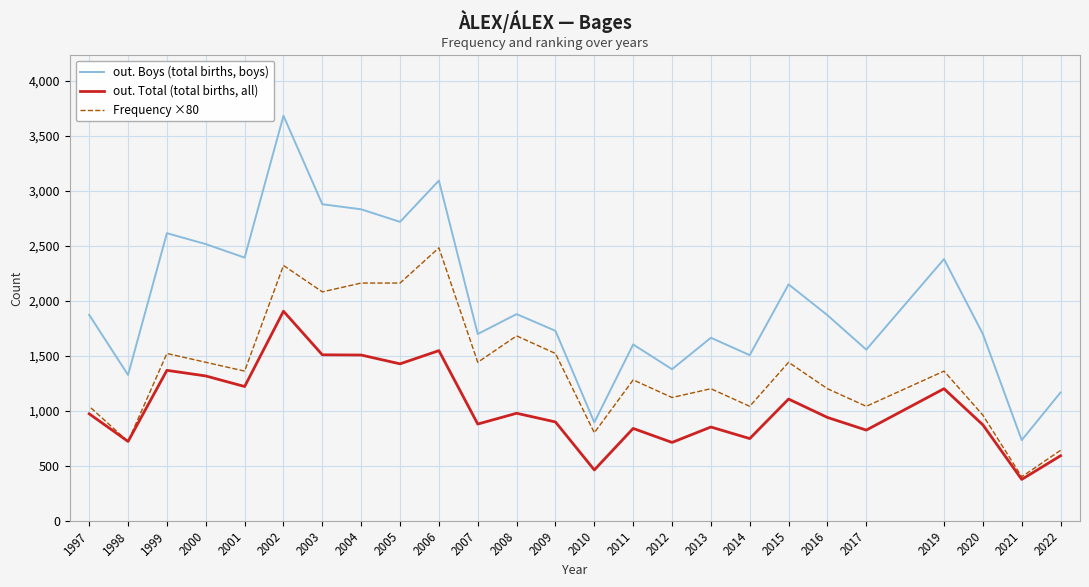

What are all the series names shown in the legend?

out. Boys (total births, boys), out. Total (total births, all), Frequency ×80